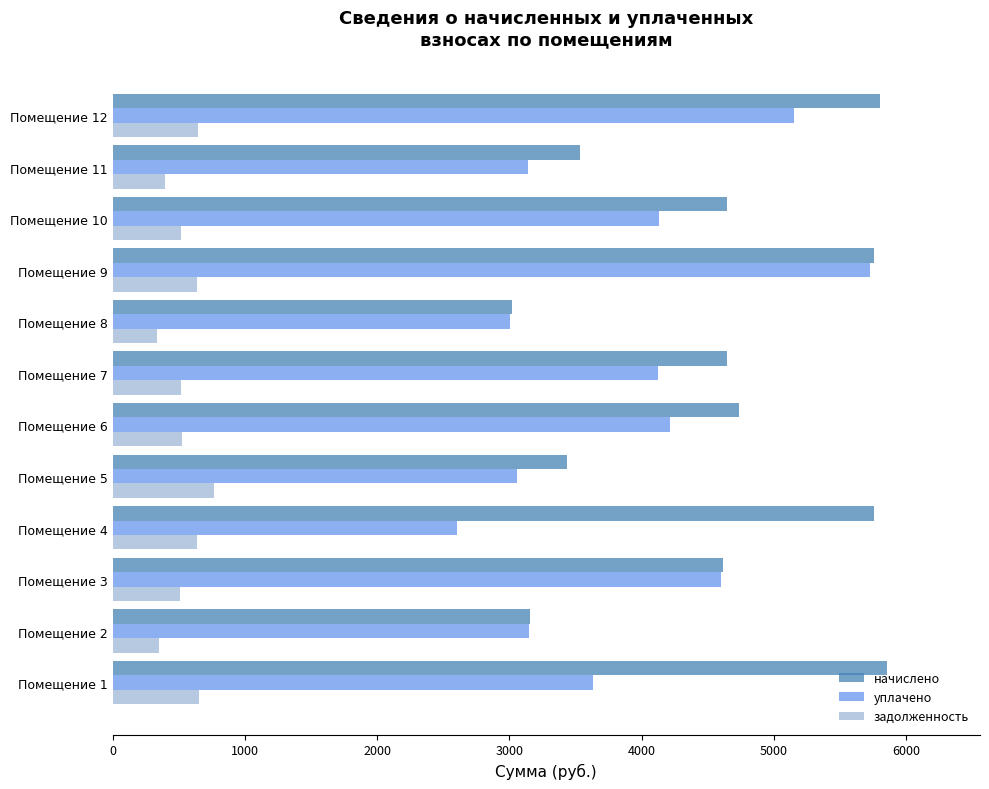

What is the difference between the maximum and minimum values in the уплачено series?

3125.5